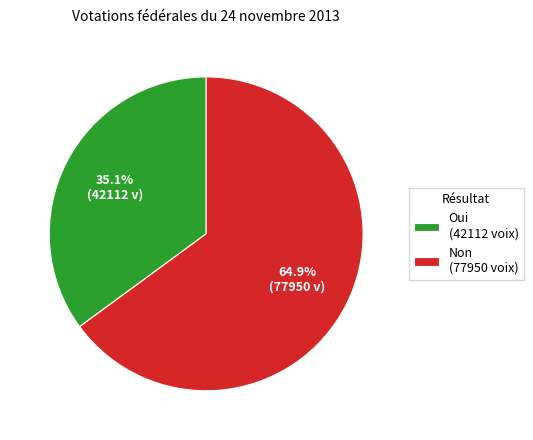

How many segments does this pie chart have?

2